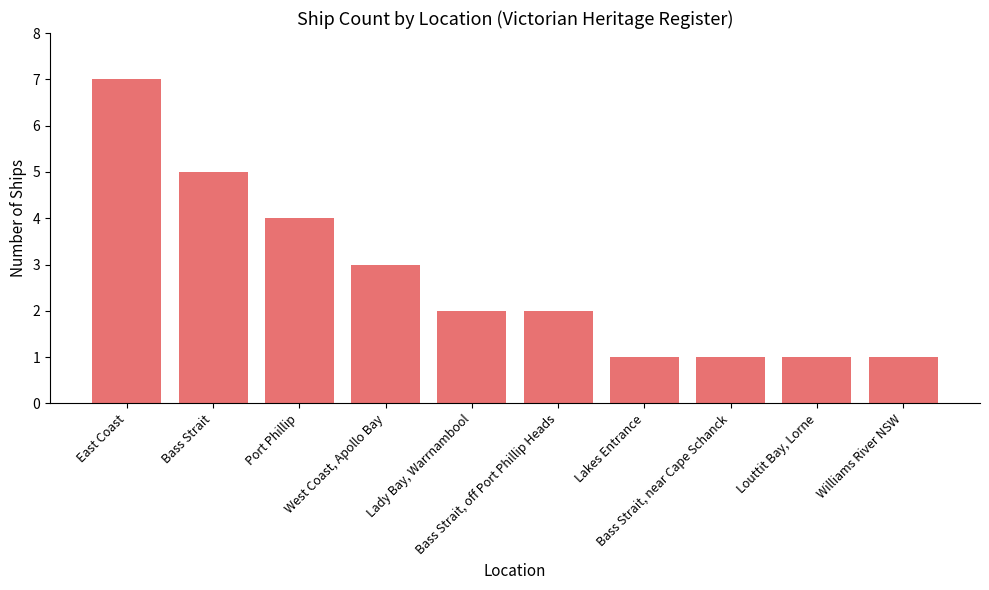

What is the difference between the values at Lady Bay, Warrnambool and Lakes Entrance?

1